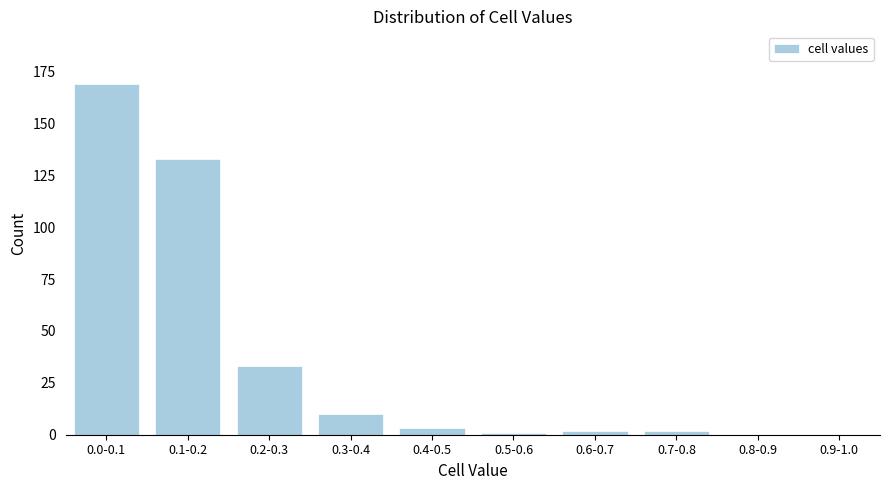

Reading left to right, what are all the values shown in this chart?

0.0-0.1=169	0.1-0.2=133	0.2-0.3=33	0.3-0.4=10	0.4-0.5=3	0.5-0.6=1	0.6-0.7=2	0.7-0.8=2	0.8-0.9=0	0.9-1.0=0